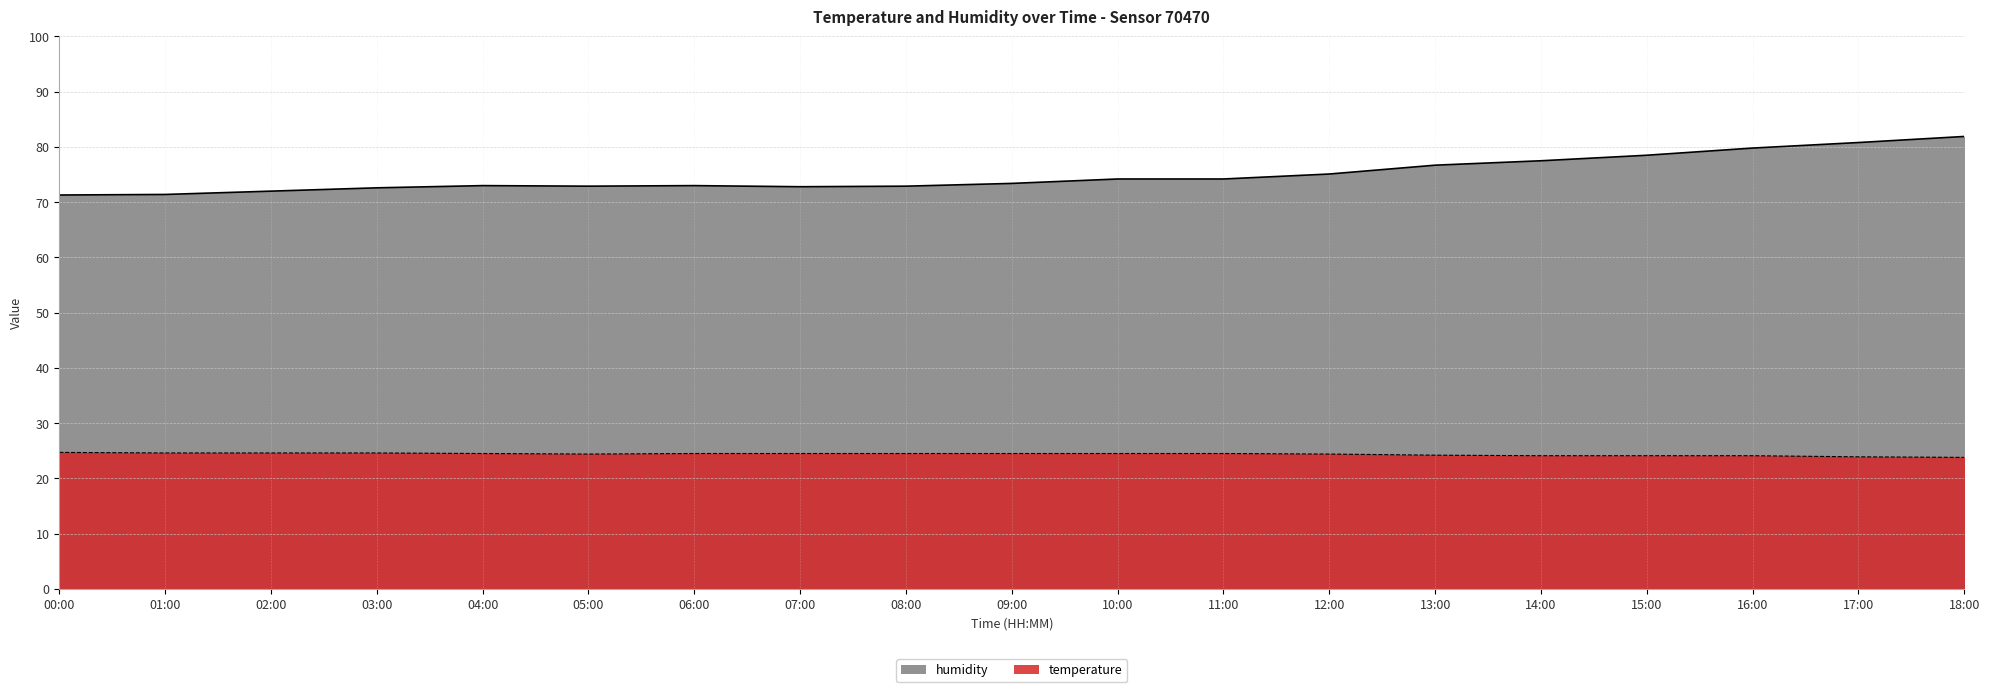

How many data points in temperature are above 24?

17